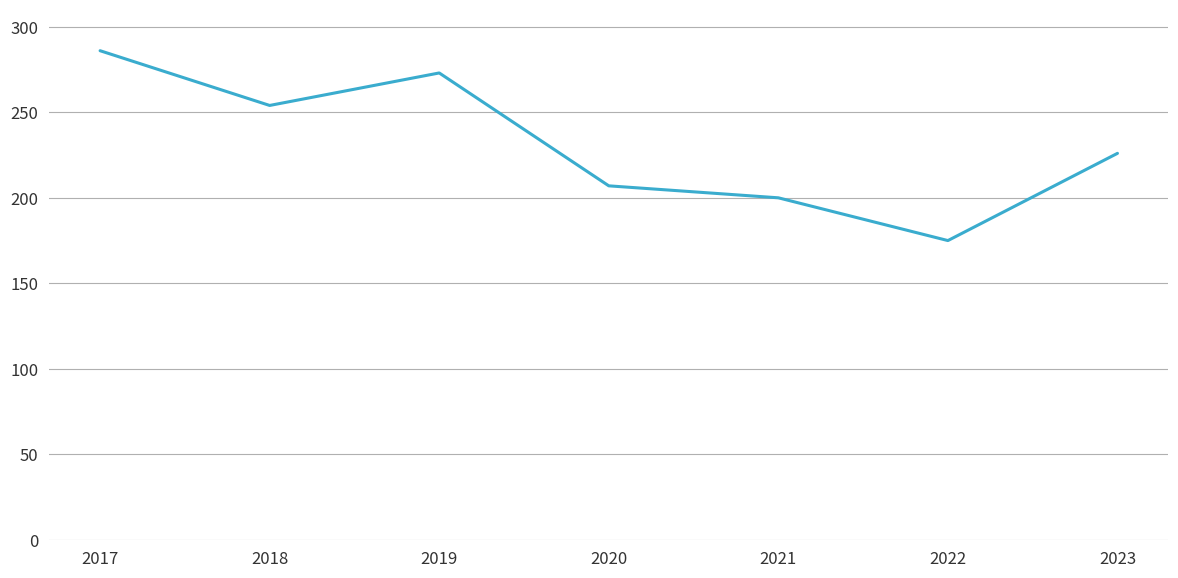

Which has a higher value, 2018 or 2020?

2018